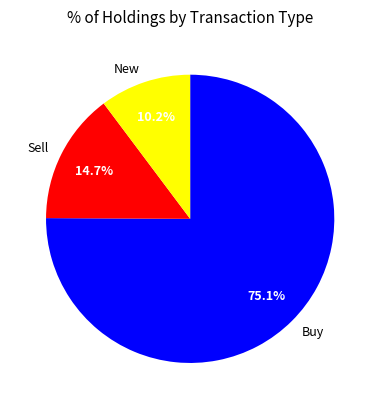

Is the sum of New and Buy greater than half?

Yes